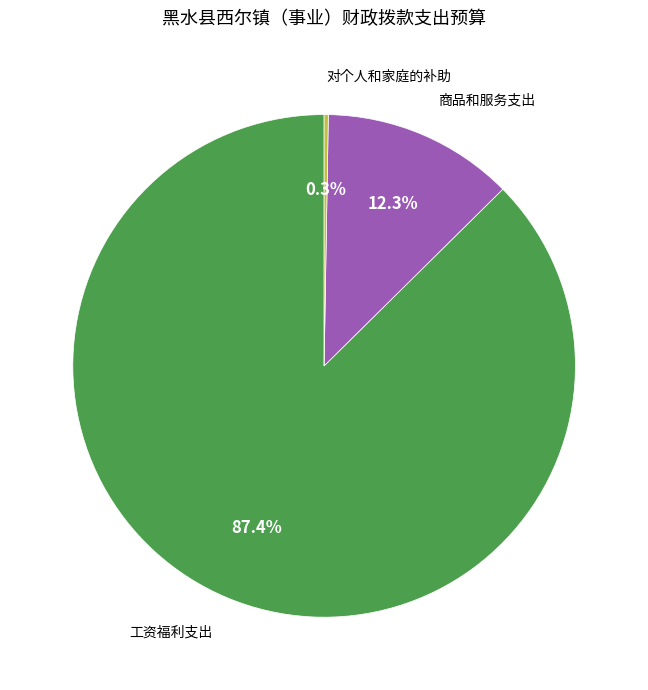

Between 工资福利支出 and 商品和服务支出, which is larger?

工资福利支出